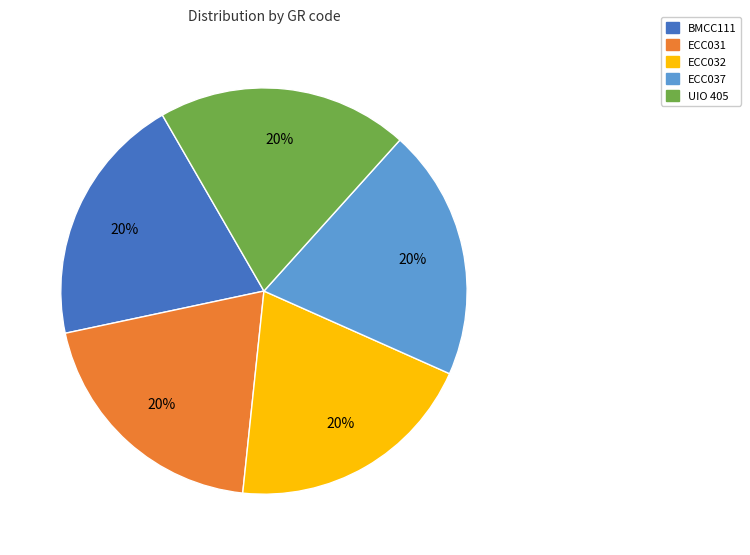

Approximately how many times larger is the value at ECC037 compared to BMCC111?

1.0